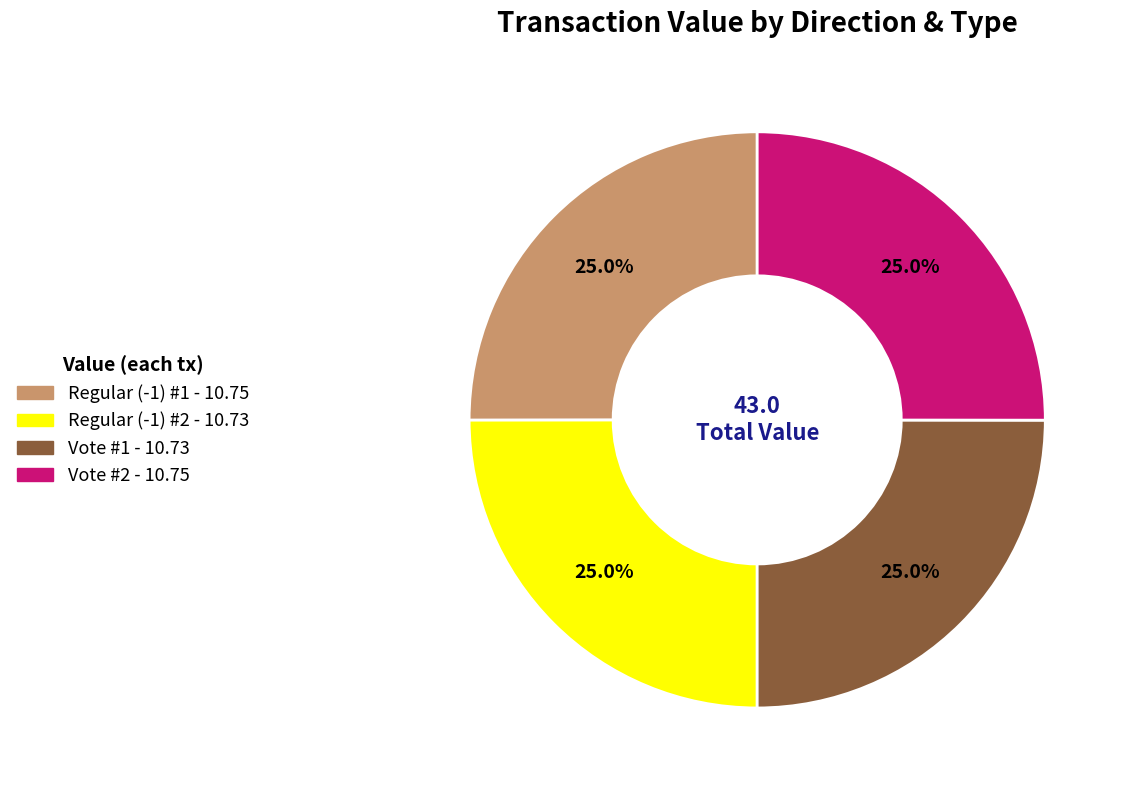

To the nearest percent, what percentage of the pie is Vote #2?

25%